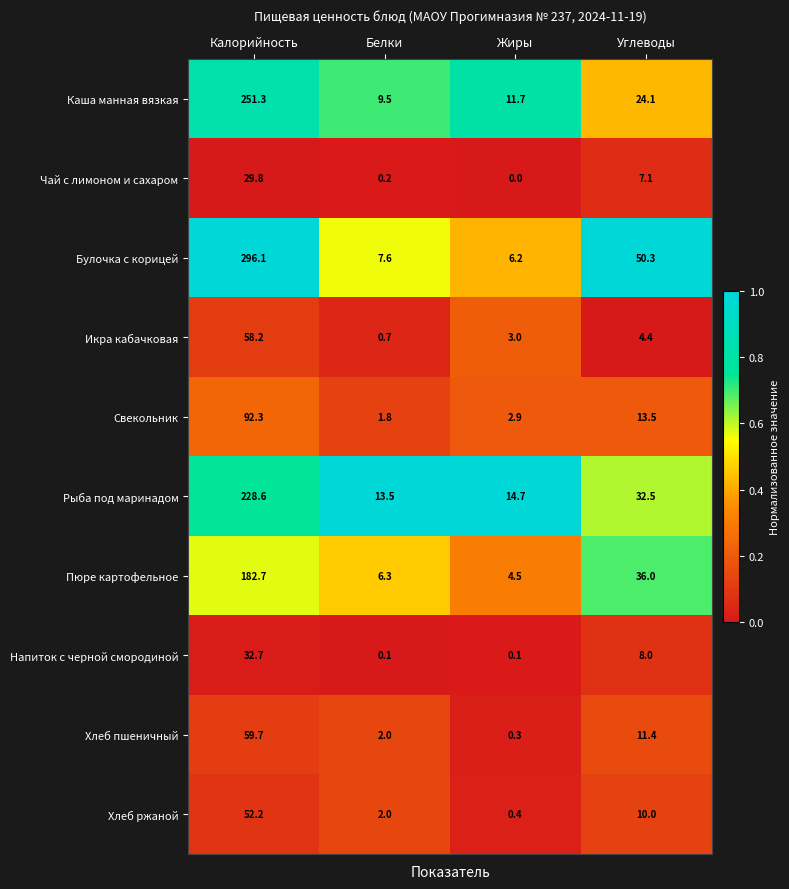

Which series has the widest spread of values?

Булочка с корицей